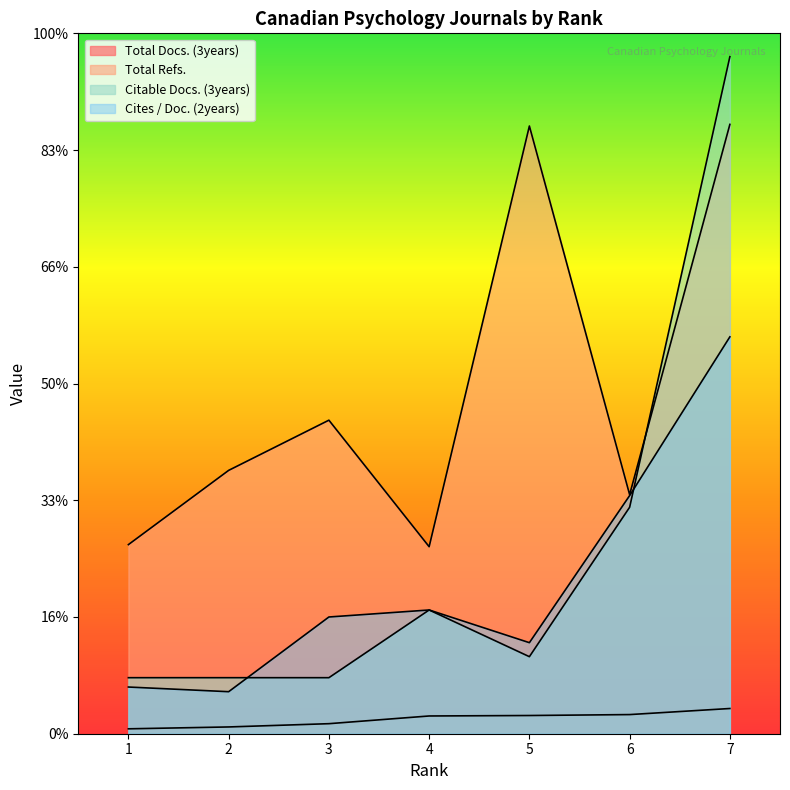

Is it true that Total Refs. equals 4679 at 5?

False